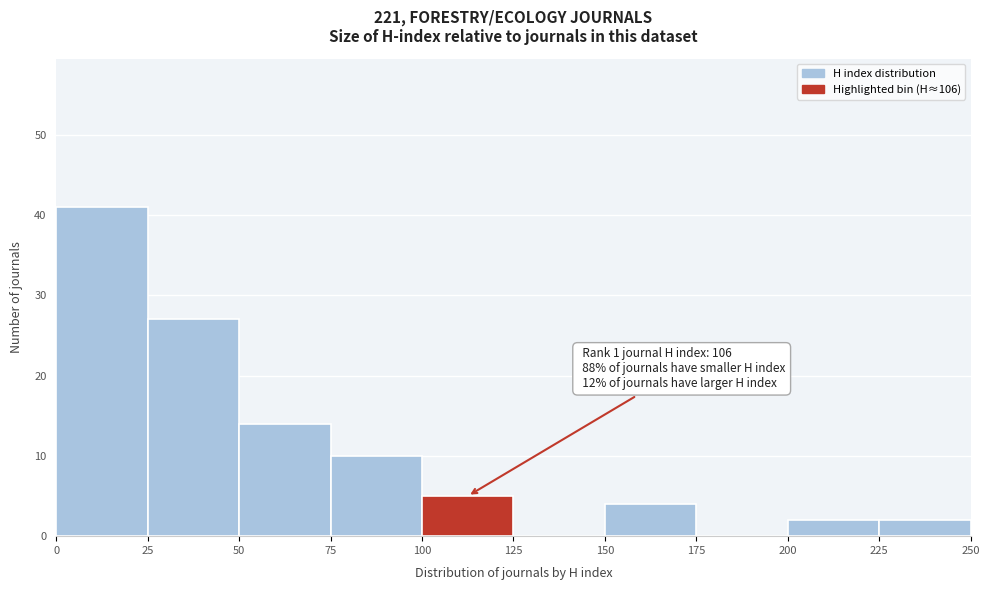

Which range on the x-axis has the tallest bar?

0 to 25